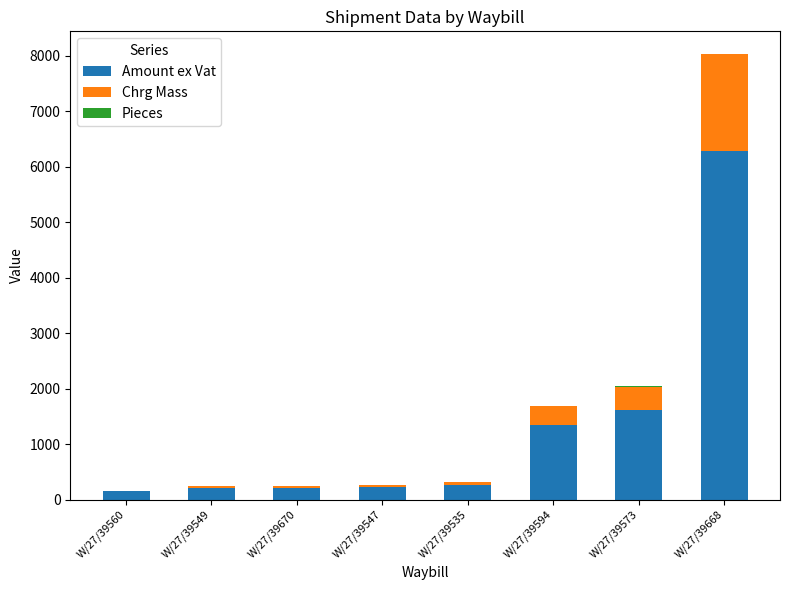

The Amount ex Vat series shows 2932.8 at W/27/39668. True or false?

False